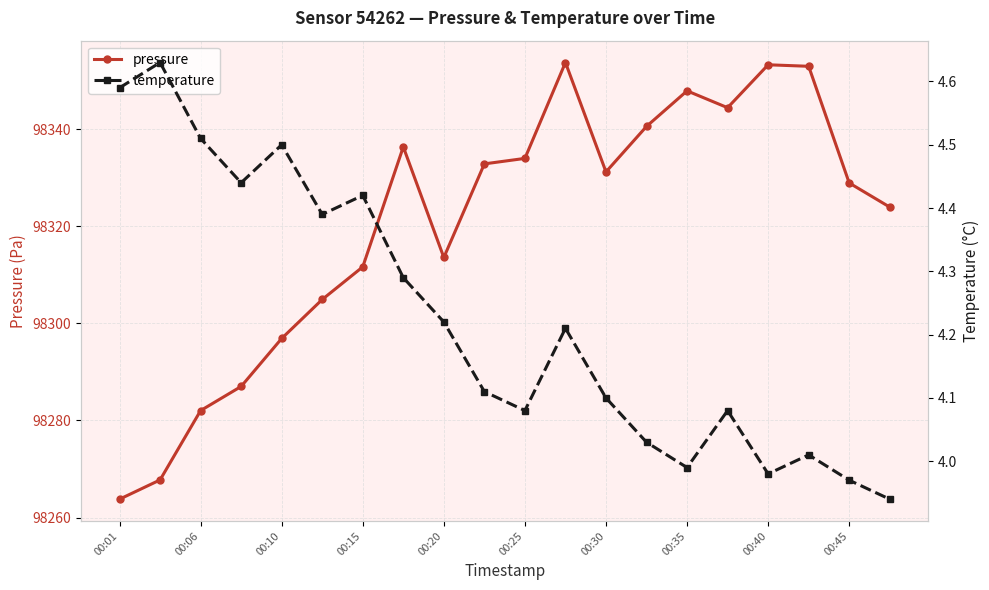

What is the maximum value shown in the chart?

98353.7